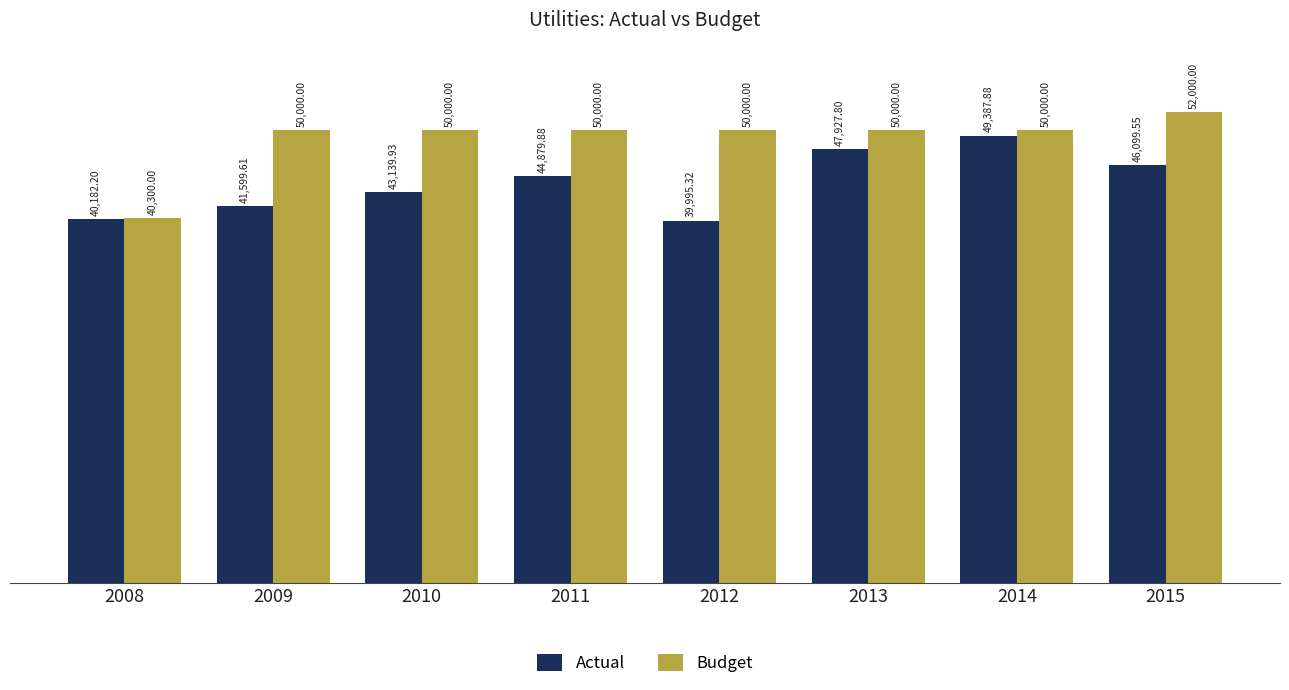

What is the value of the Budget bar at the 4th from the left?

50000.0